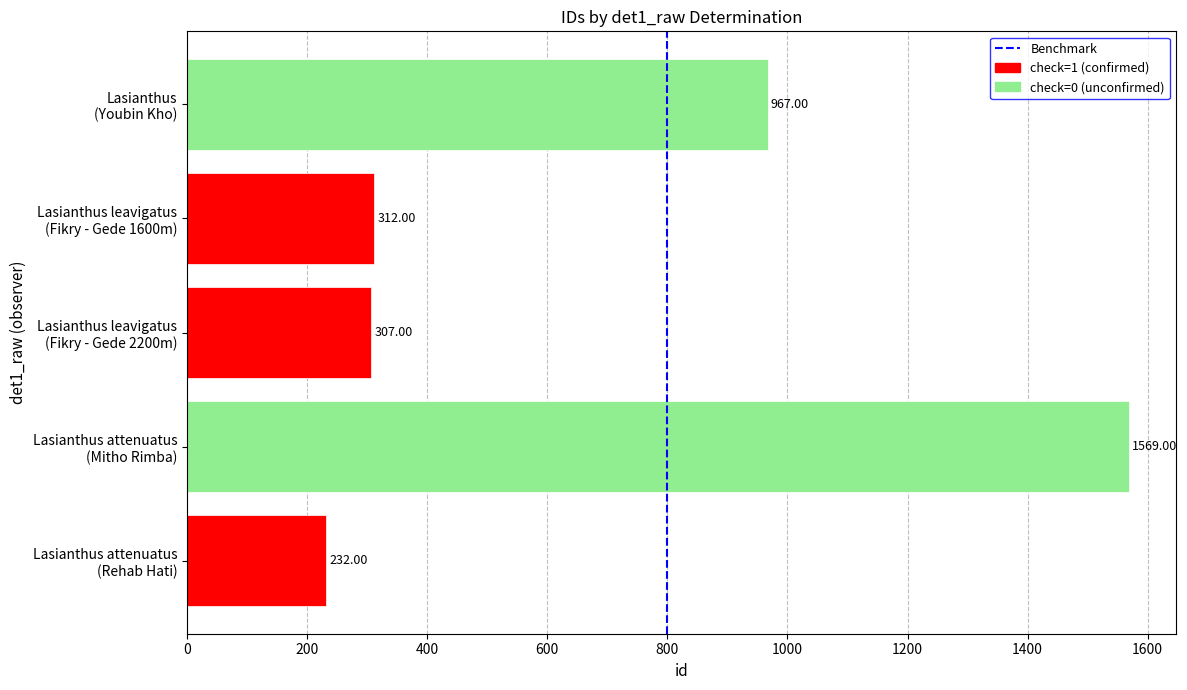

What is the sum of all values?

3387